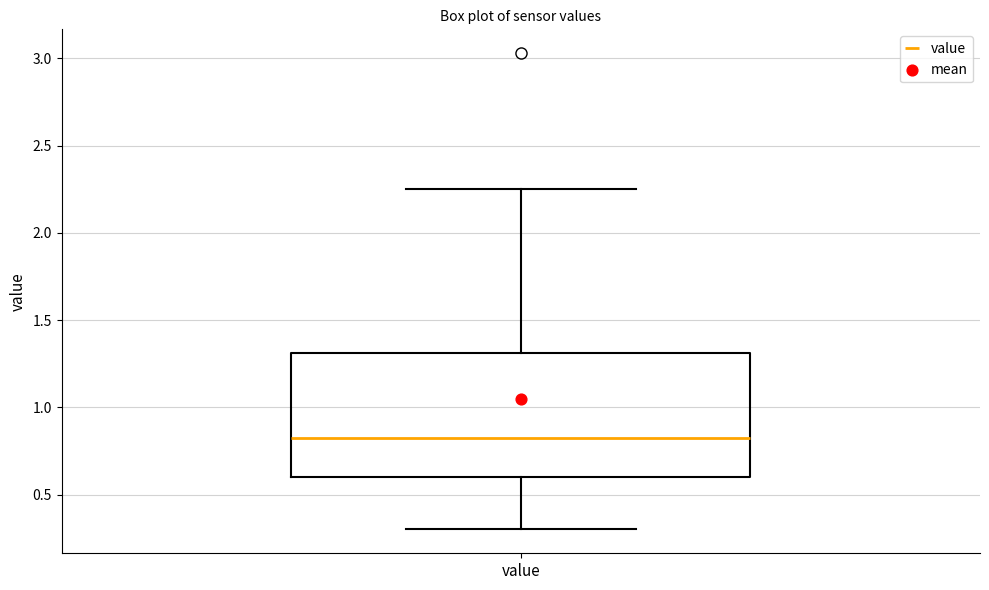

Read this box plot against the y-axis: the position of the median line, the range covered by the box, and the ends of both whiskers. The values are not printed on the chart, so give them approximately, as read against the axis.

median 0.85, box 0.60 to 1.30, whiskers 0.30 to 2.25